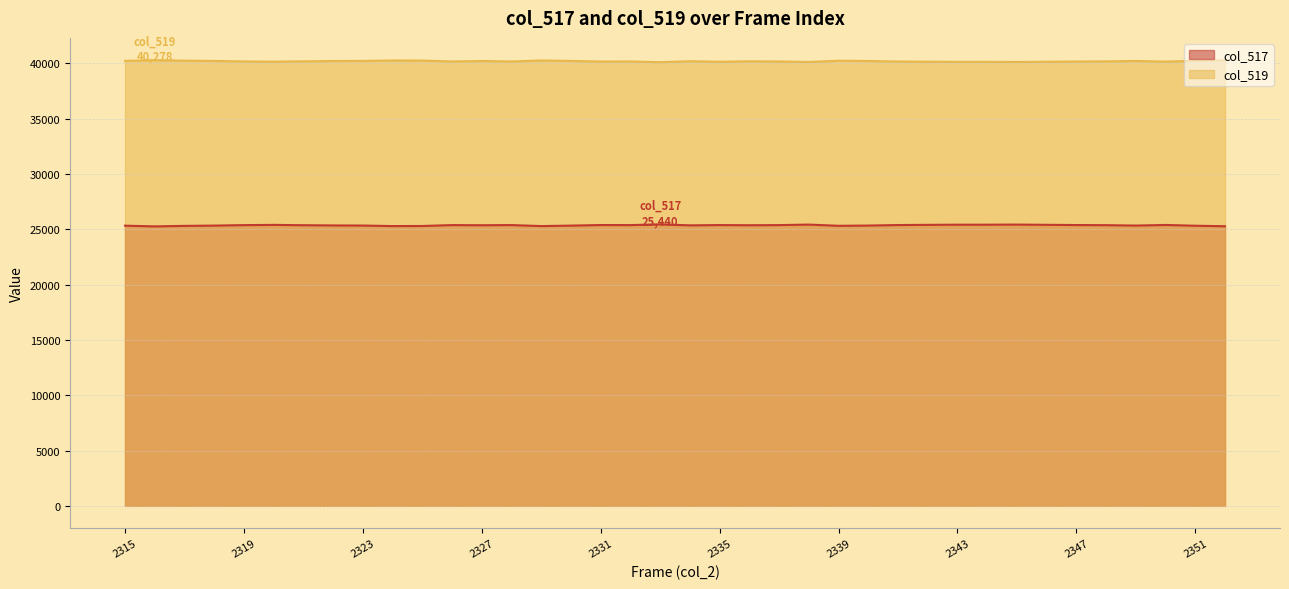

Which series has the largest total across all categories?

col_519